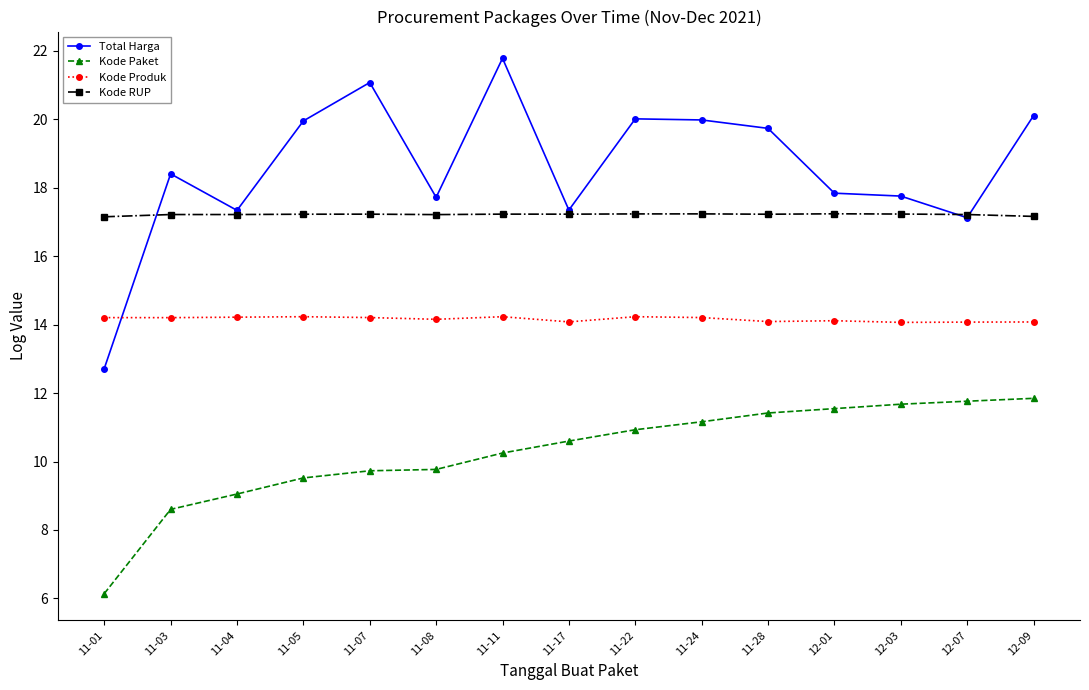

Count the number of data series in this chart.

4